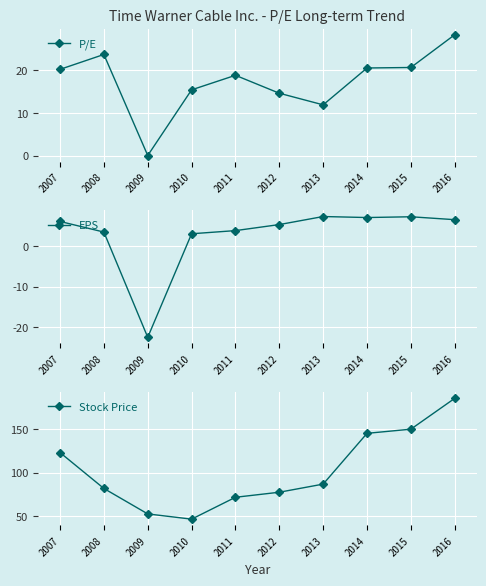

Read the P/E value at 2012.

14.7